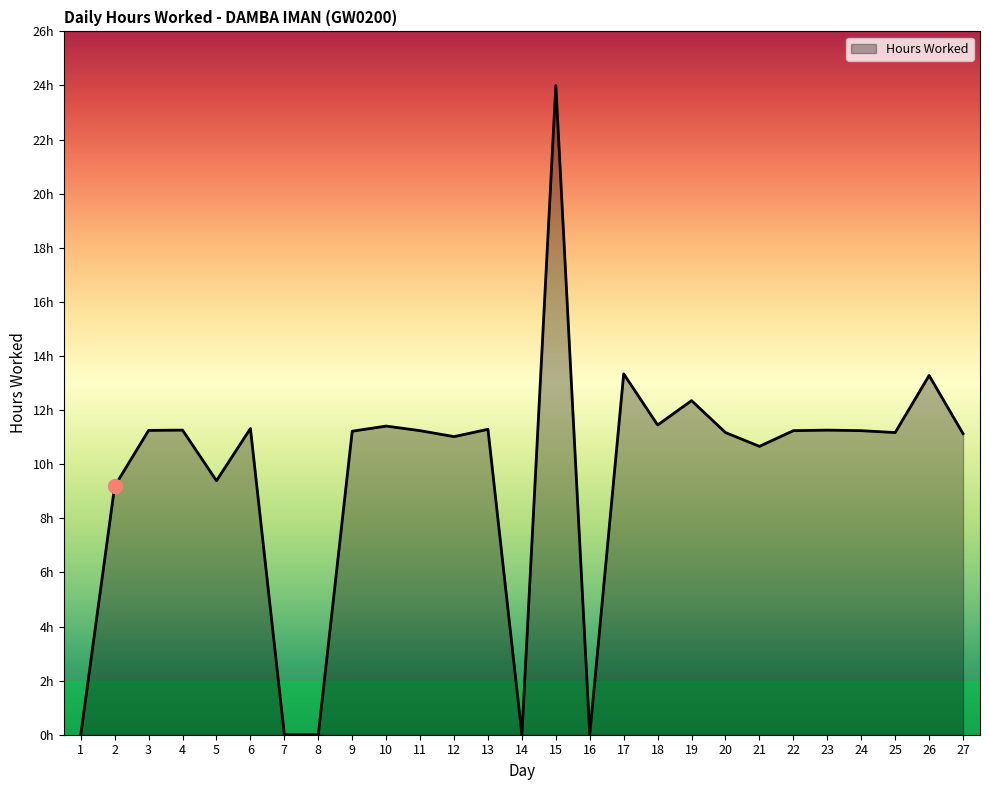

Rank the categories by value from highest to lowest.

15, 17, 26, 19, 18, 10, 6, 13, 4, 23, 3, 11, 22, 24, 9, 20, 25, 27, 12, 21, 5, 2, 1, 7, 8, 14, 16